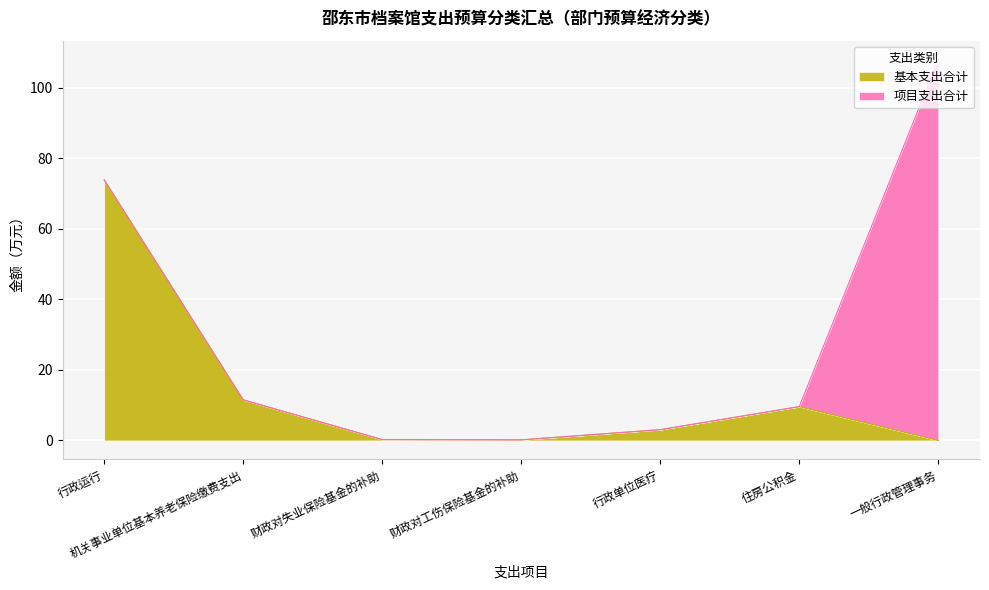

What is the sum of the values at 财政对失业保险基金的补助 and 财政对工伤保险基金的补助?

0.4